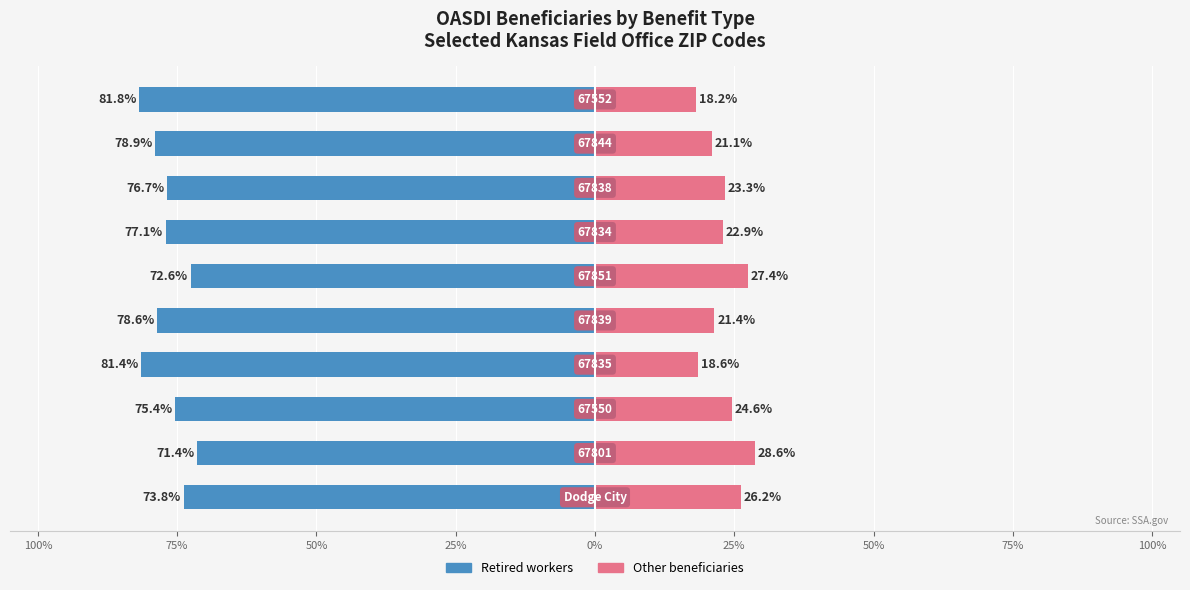

What is the sum of all Other beneficiaries values?

232.3